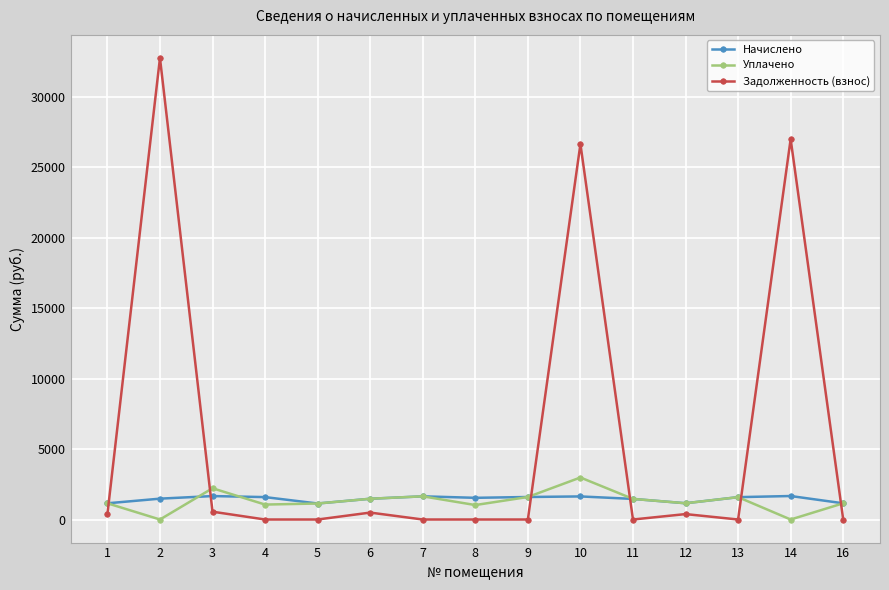

At which category does Уплачено reach its first local valley?

2